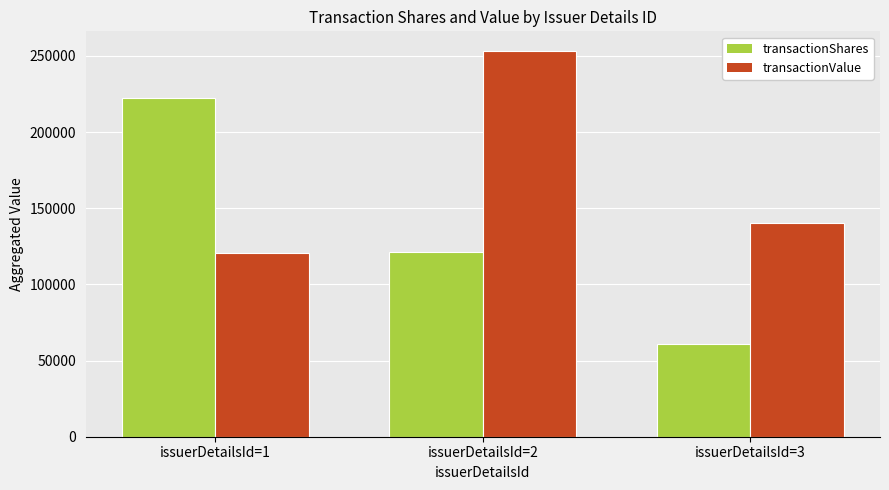

Count the transactionShares values in the range 60855 to 222636.

3